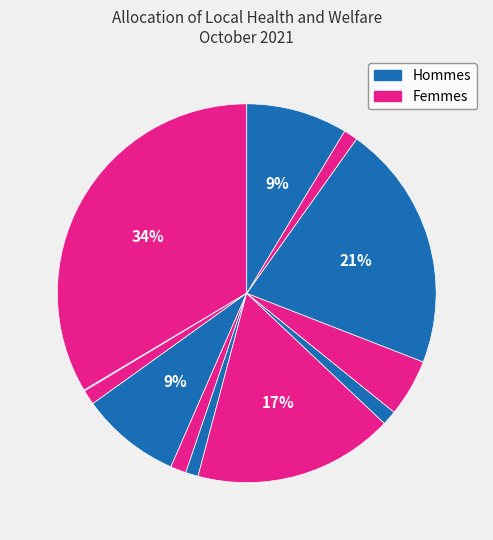

Count the number of slices in the pie.

12